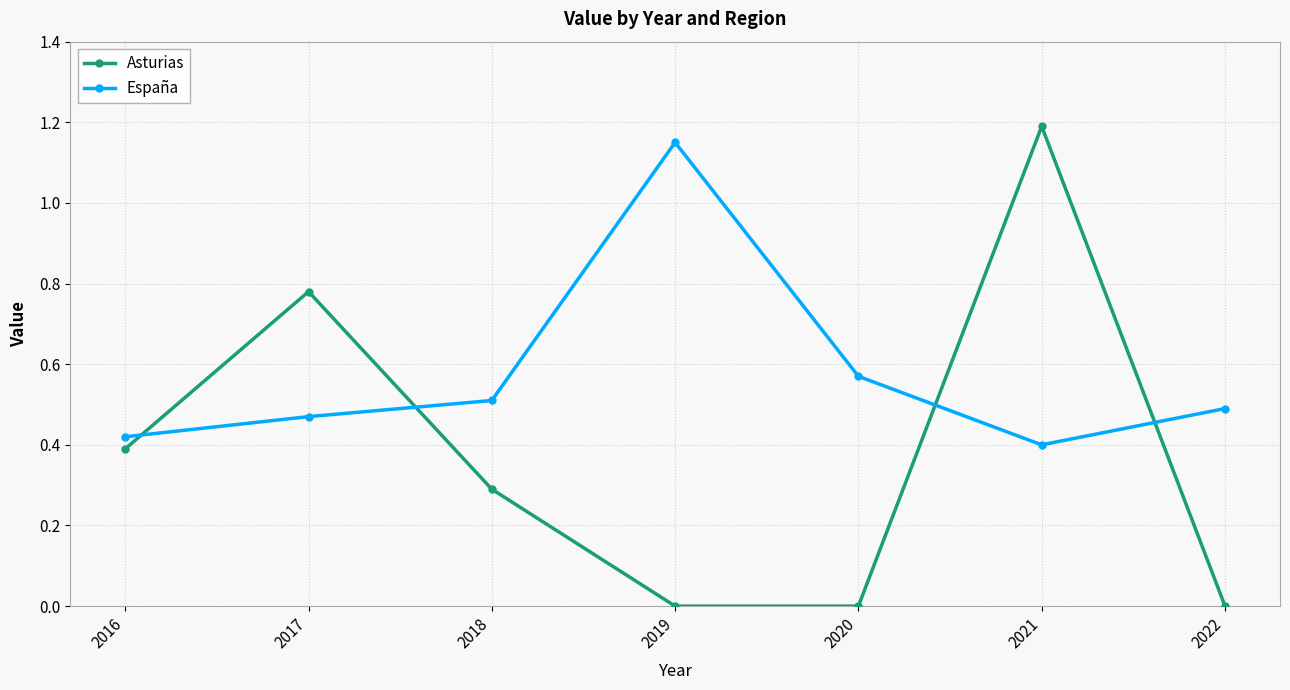

True or false: Asturias and España cross at least once.

True